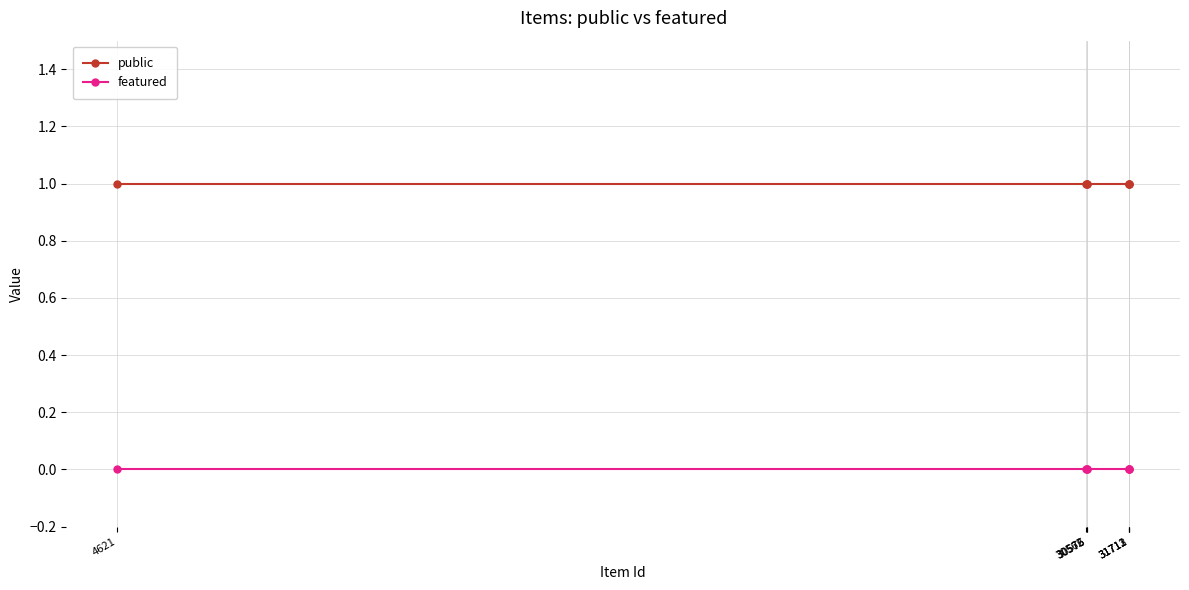

True or false: featured and public cross at least once.

False